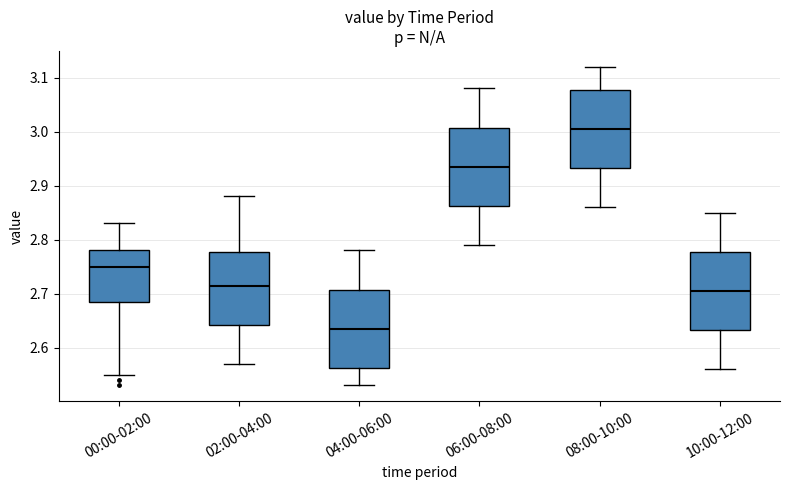

Reading left to right, read every box against the y-axis: the position of its median line, the range the box covers, and the ends of its whiskers. The values are not printed on the chart, so give them approximately, as read against the axis.

00:00-02:00: median 2.75, box 2.69 to 2.78, whiskers 2.55 to 2.83
02:00-04:00: median 2.72, box 2.64 to 2.78, whiskers 2.57 to 2.88
04:00-06:00: median 2.64, box 2.56 to 2.71, whiskers 2.53 to 2.78
06:00-08:00: median 2.94, box 2.86 to 3.01, whiskers 2.79 to 3.08
08:00-10:00: median 3.01, box 2.93 to 3.08, whiskers 2.86 to 3.12
10:00-12:00: median 2.71, box 2.63 to 2.78, whiskers 2.56 to 2.85